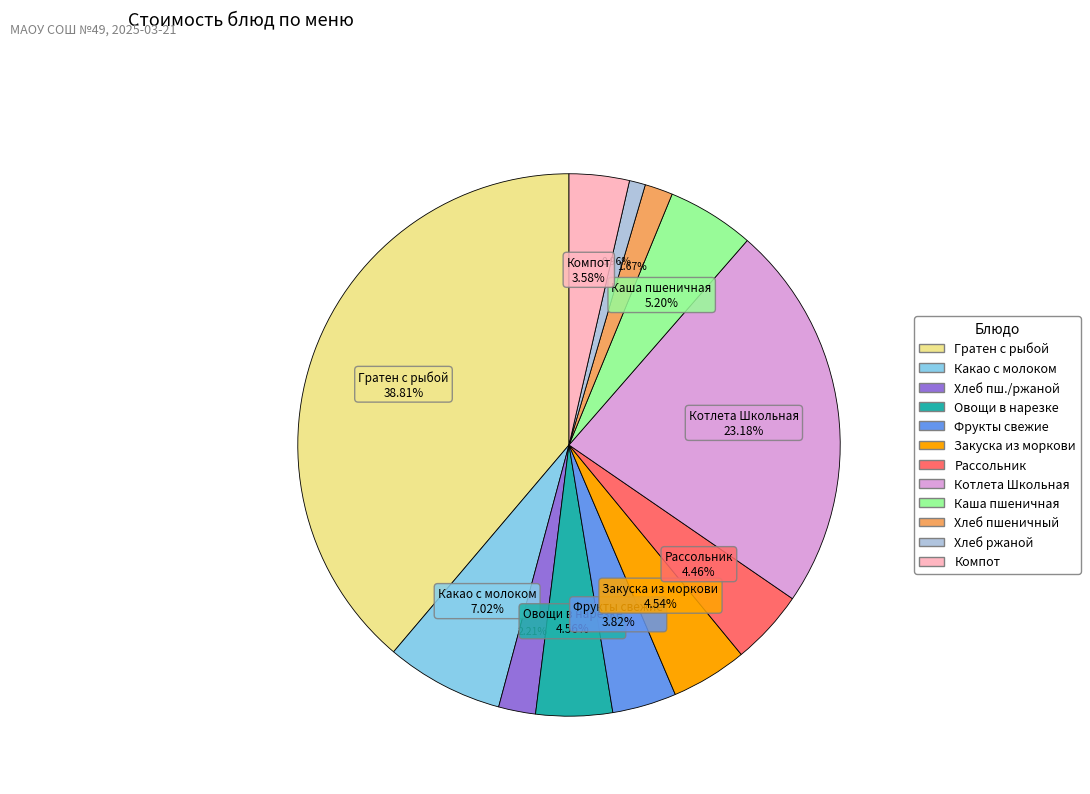

Is there a majority slice in this chart?

No